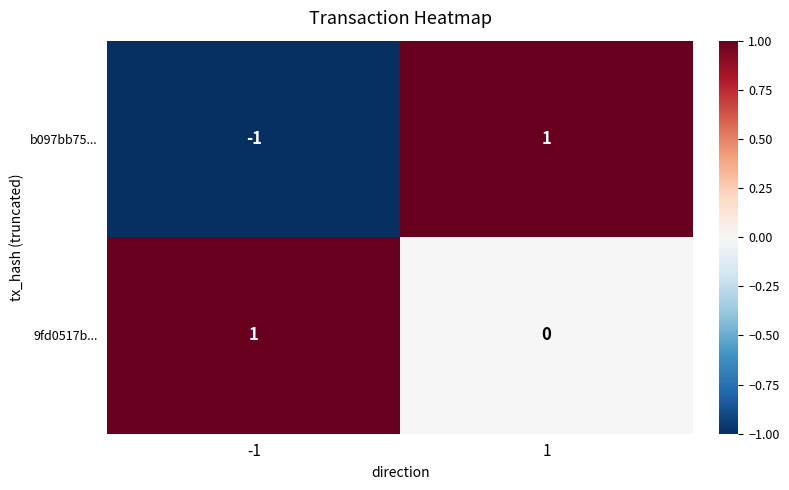

Which series changed the most between -1 and 1?

b097bb75...